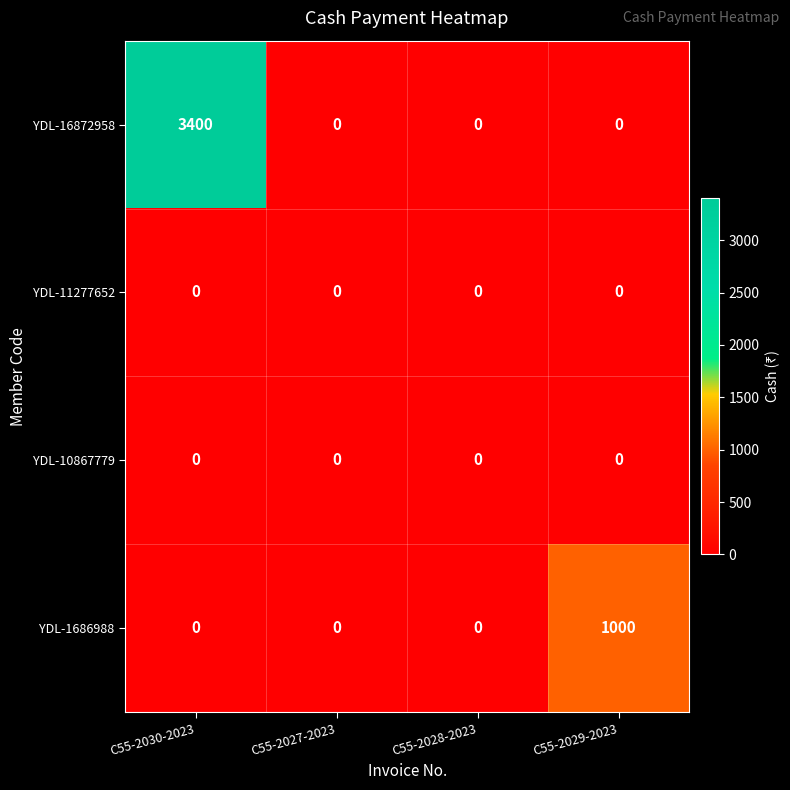

What is the maximum value shown in the chart?

3400